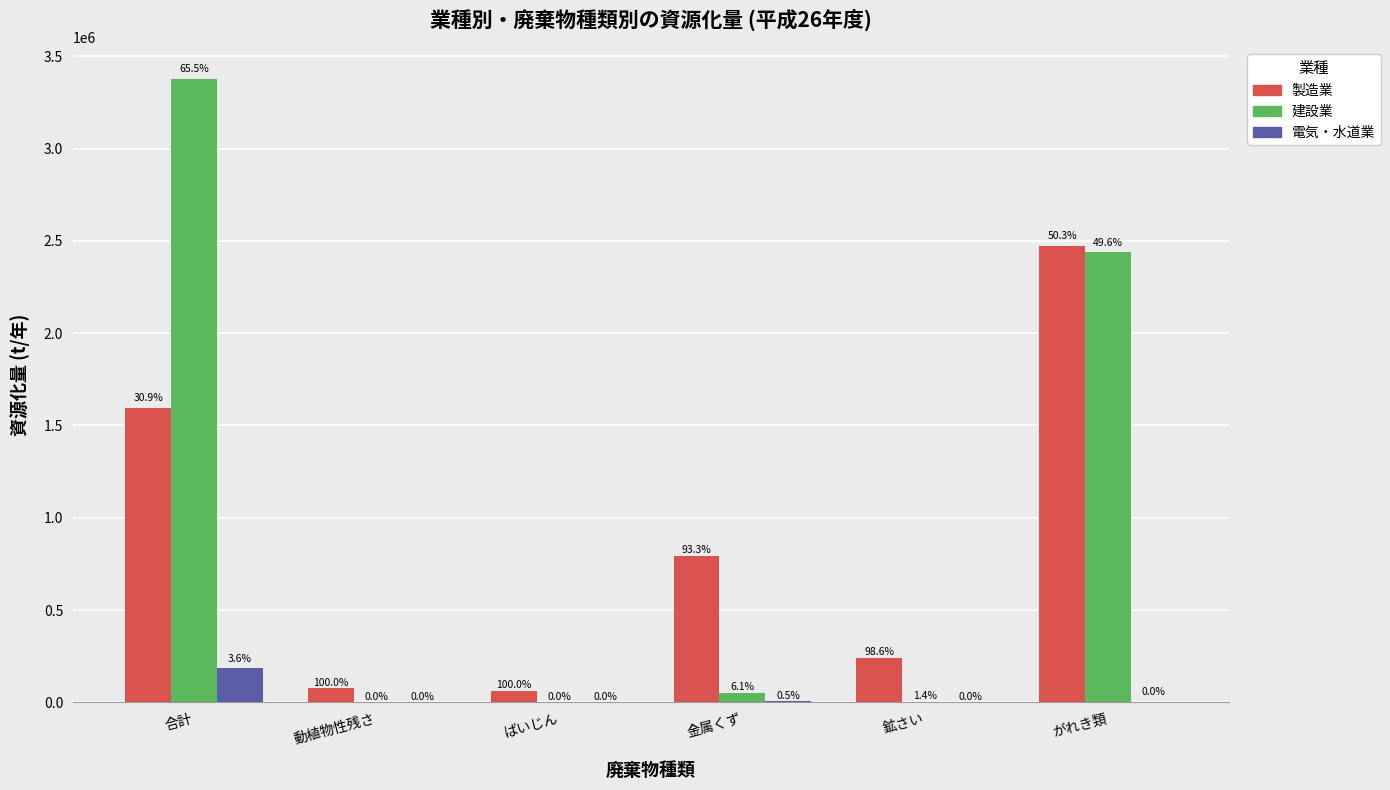

What is the difference between the second highest and minimum values in the 建設業 series?

2439066.3